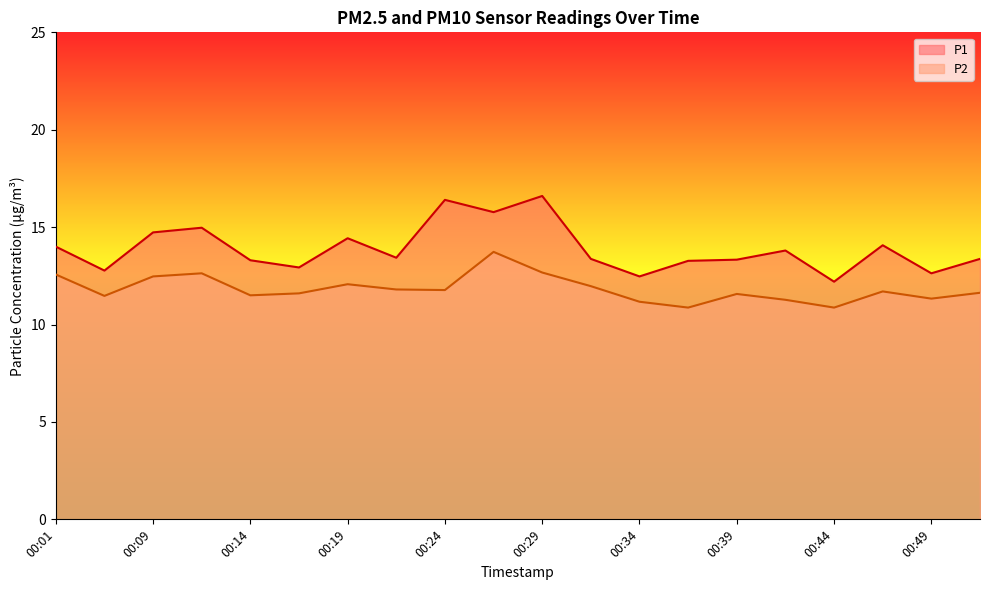

List the labels in order of P1 value, smallest first.

00:44, 00:34, 00:49, 00:04, 00:16, 00:36, 00:14, 00:39, 00:31, 00:51, 00:21, 00:41, 00:01, 00:46, 00:19, 00:09, 00:11, 00:26, 00:24, 00:29